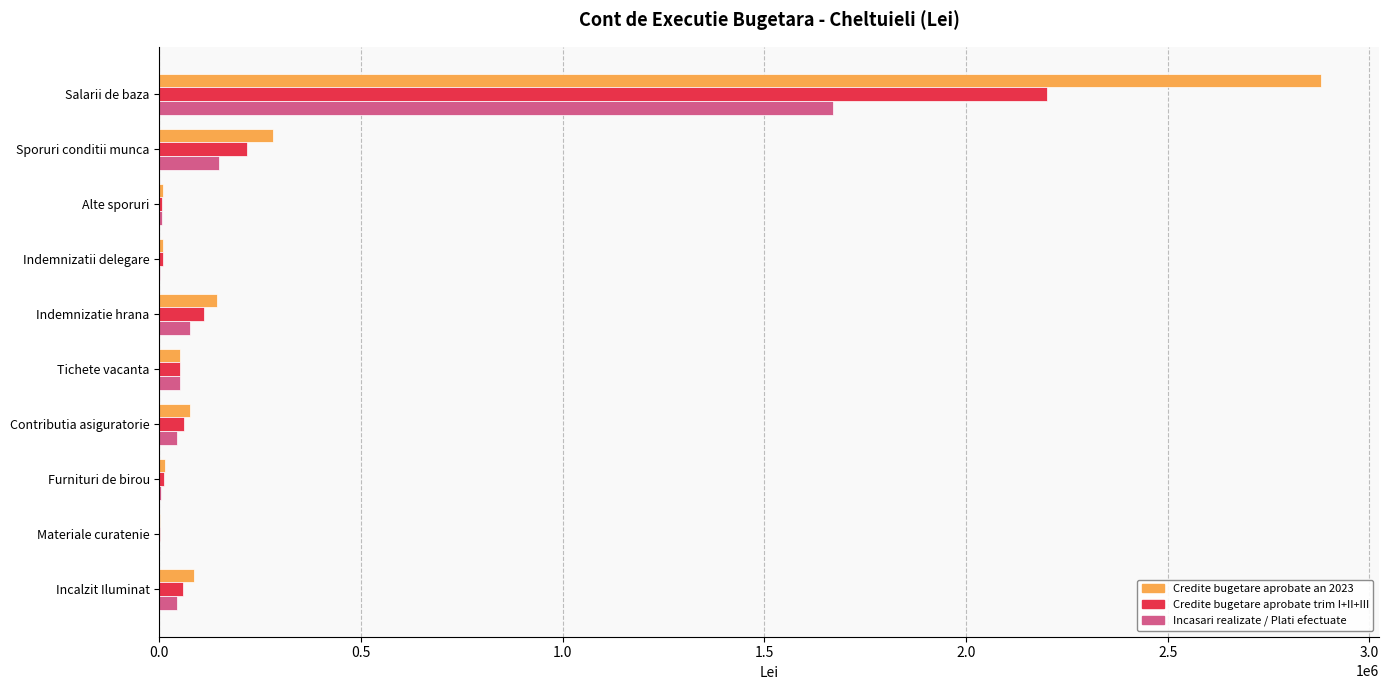

The Incasari realizate / Plati efectuate series shows 0.0 at Materiale curatenie. True or false?

True